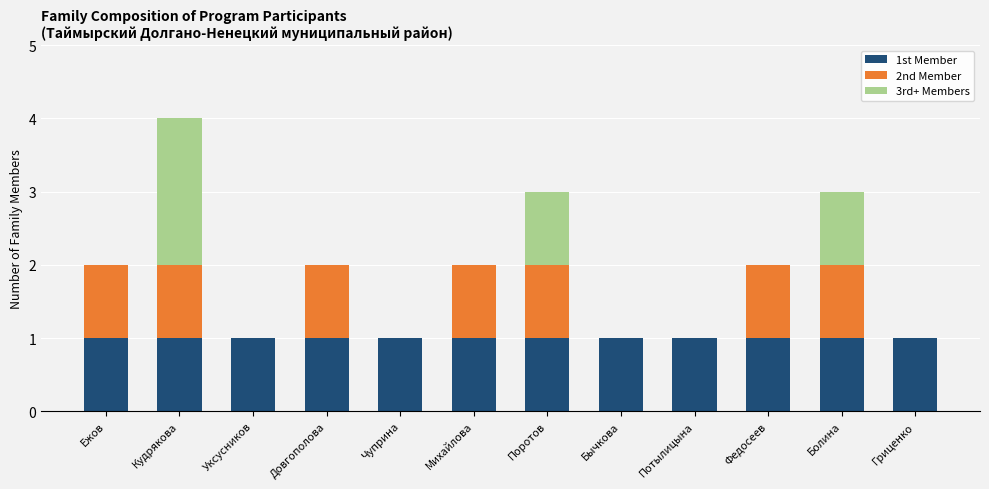

The 1st Member series shows 1 at Потылицына. True or false?

True